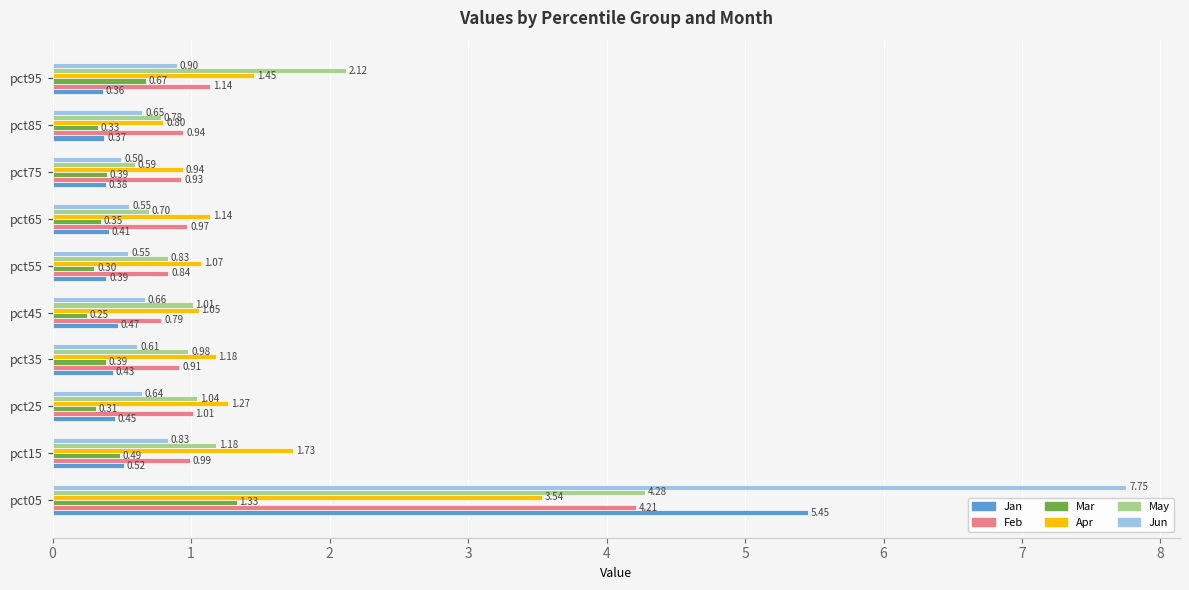

Which series has the largest total across all categories?

Apr